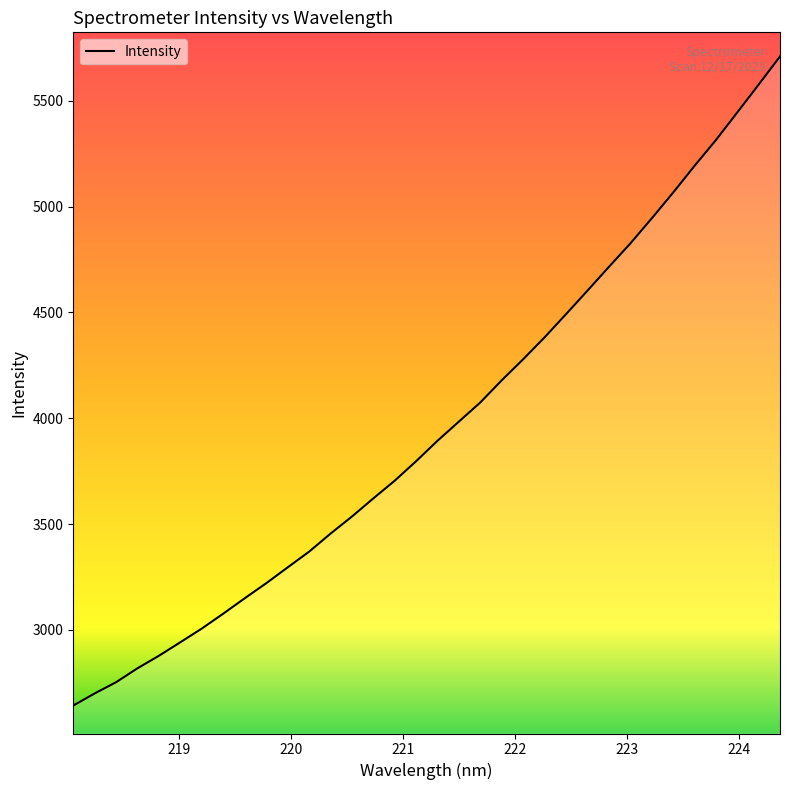

True or false: the data has more than 1 interior local peaks.

False